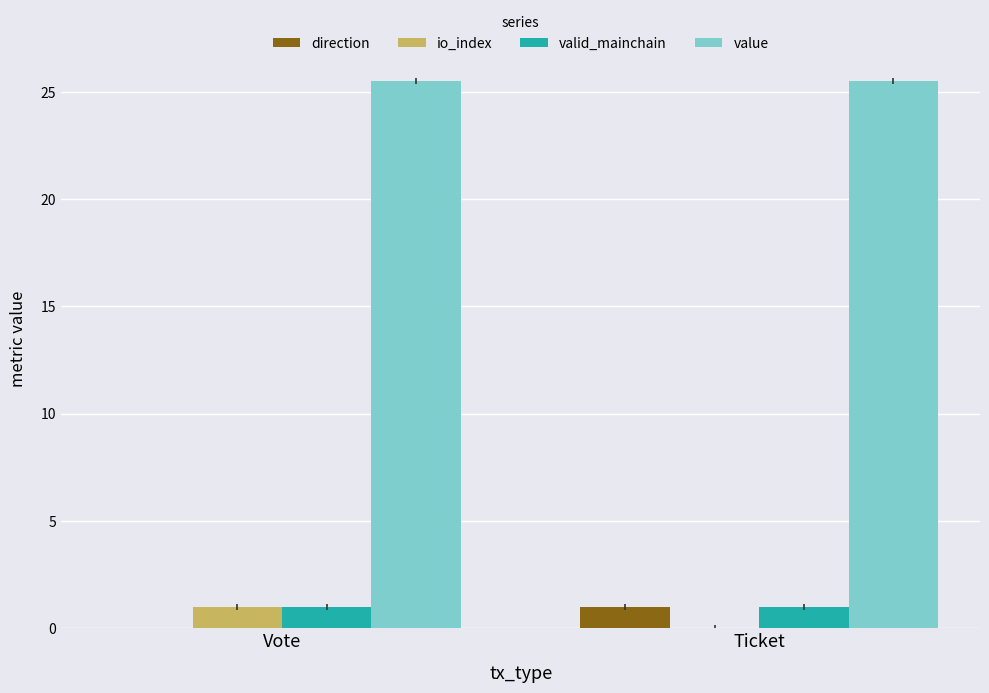

Is it true that direction equals -1.0 at Vote?

True